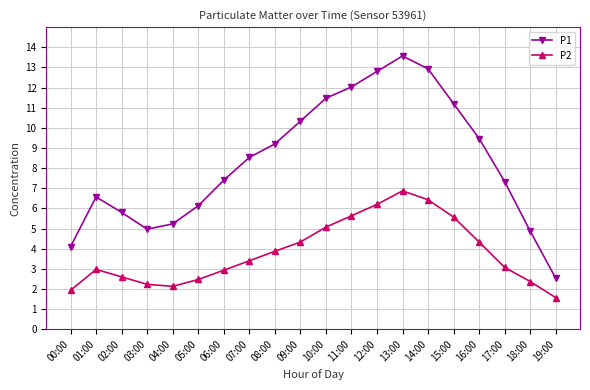

Between 13:00 and 15:00, which series saw the biggest shift?

P1